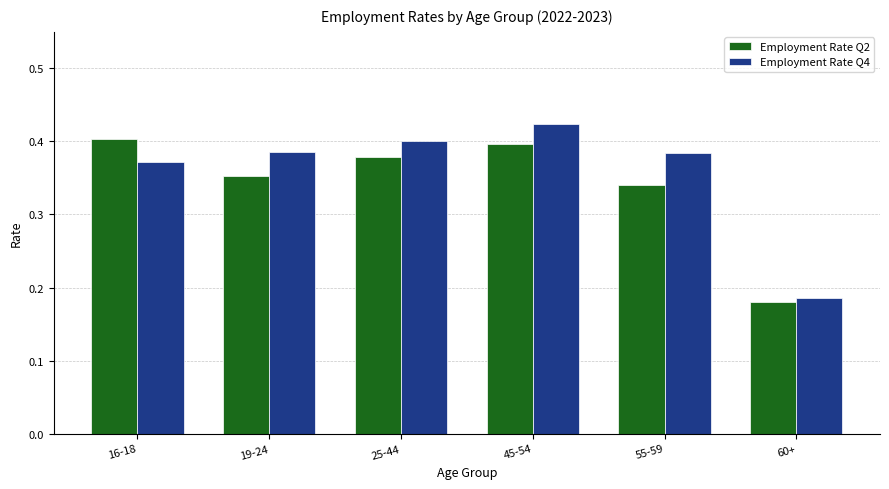

Between 45-54 and 55-59, which series saw the biggest shift?

Employment Rate Q2